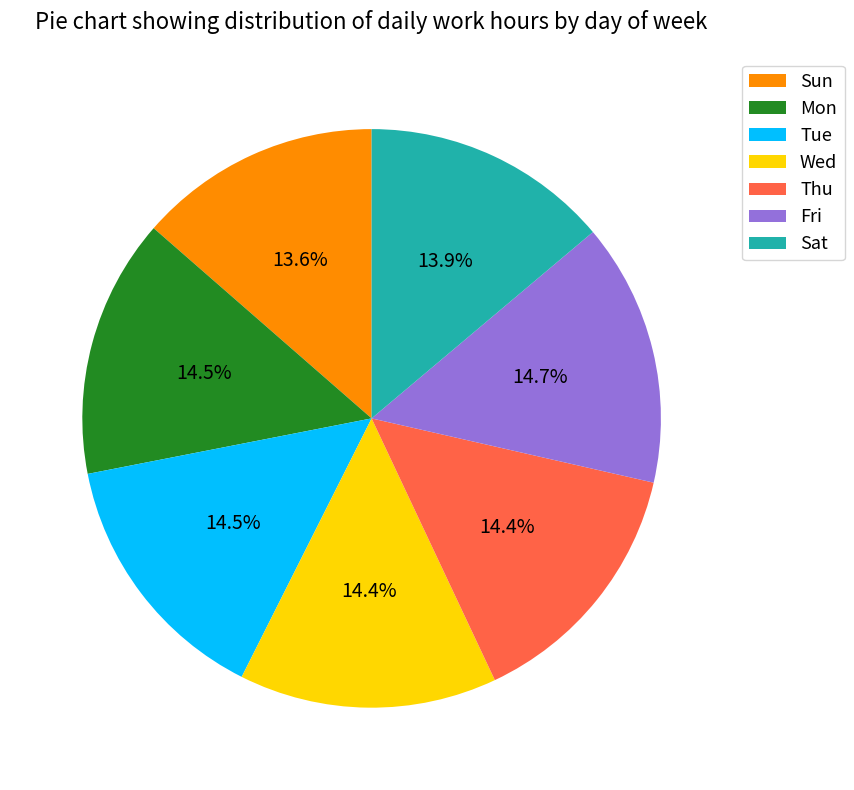

Combined, do Thu and Fri account for over 50%?

No